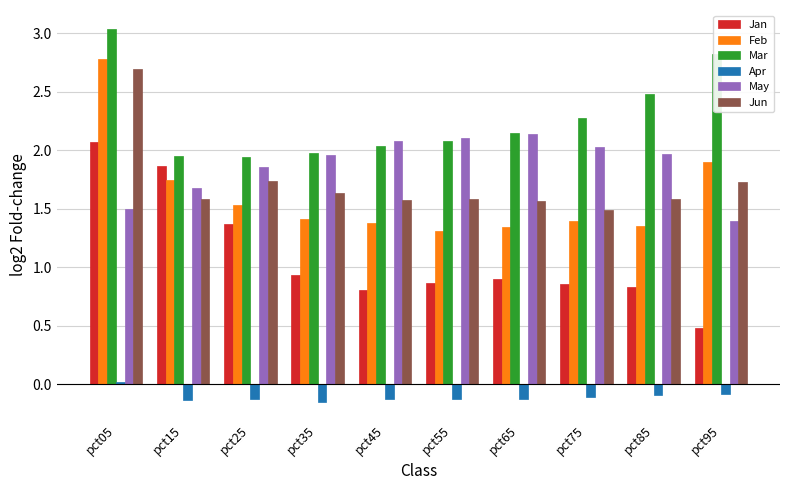

The May series shows 1.7 at pct15. True or false?

True